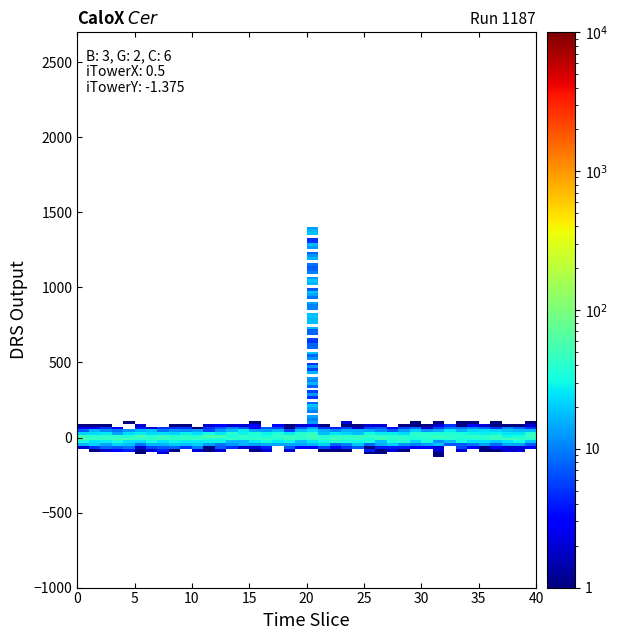

How many lines are shown in the chart?

2